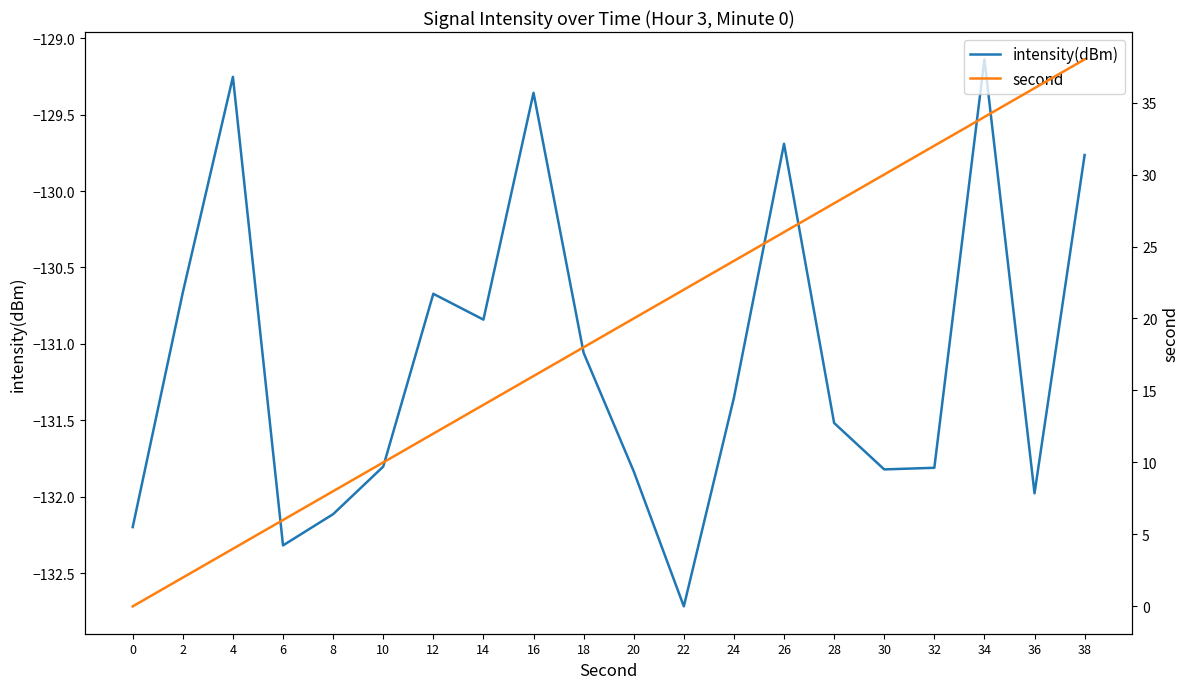

Reading left to right, extract all data points from this chart.

intensity(dBm): -132.2	-130.7	-129.3	-132.3	-132.1	-131.8	-130.7	-130.8	-129.4	-131.1	-131.8	-132.7	-131.4	-129.7	-131.5	-131.8	-131.8	-129.1	-132.0	-129.8
second: 0.0	2.0	4.0	6.0	8.0	10.0	12.0	14.0	16.0	18.0	20.0	22.0	24.0	26.0	28.0	30.0	32.0	34.0	36.0	38.0